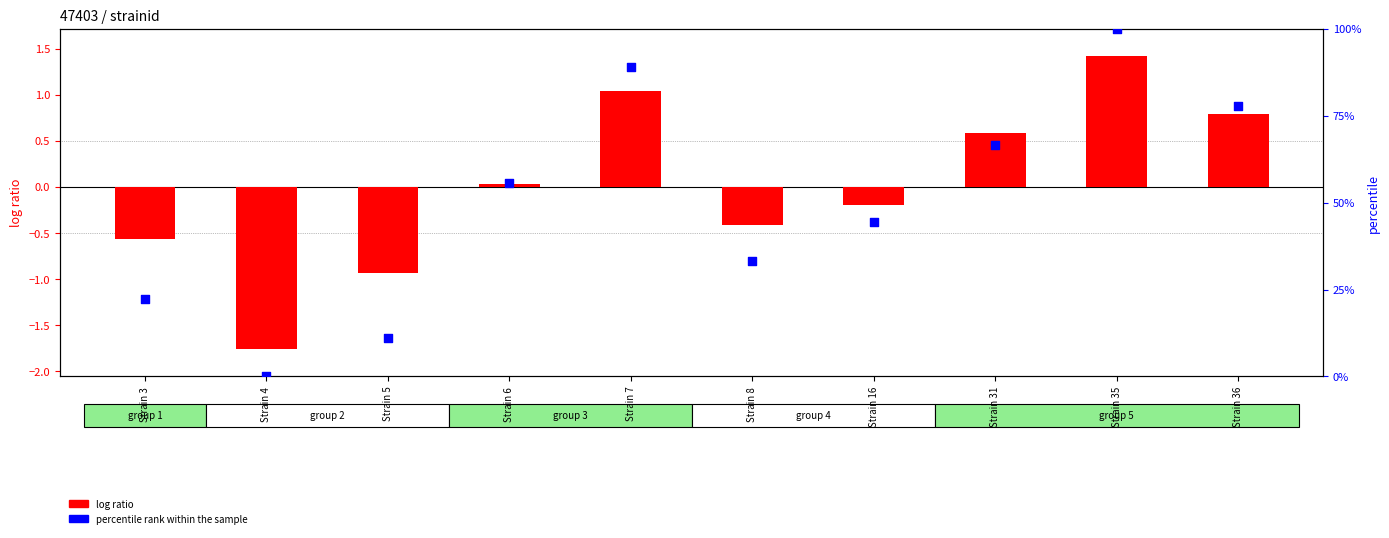

Between Strain 5 and Strain 8, which is larger?

Strain 8